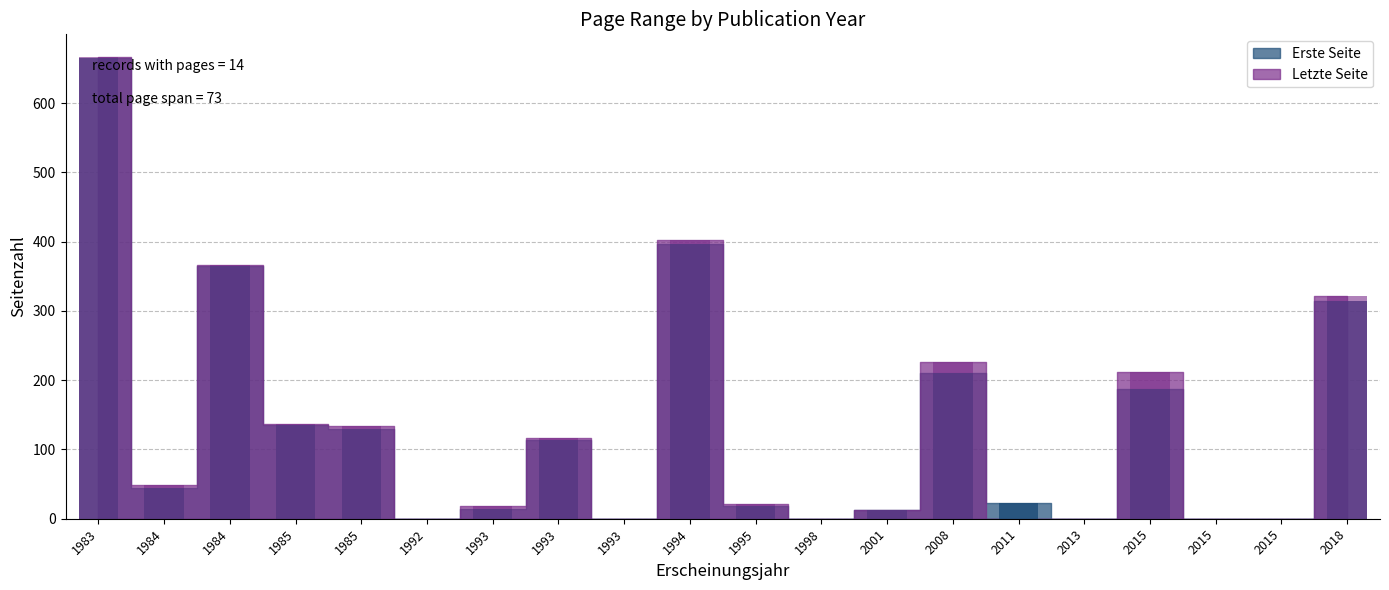

Which label corresponds to the largest value in the chart?

1983